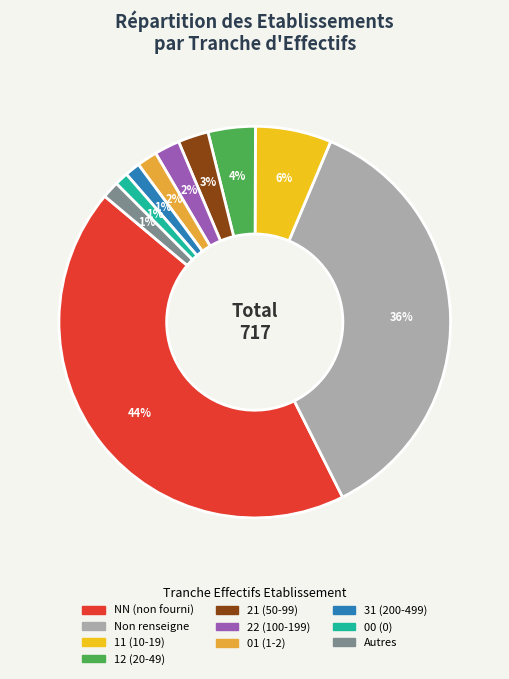

Which has a higher value, Autres or 12 (20-49)?

12 (20-49)